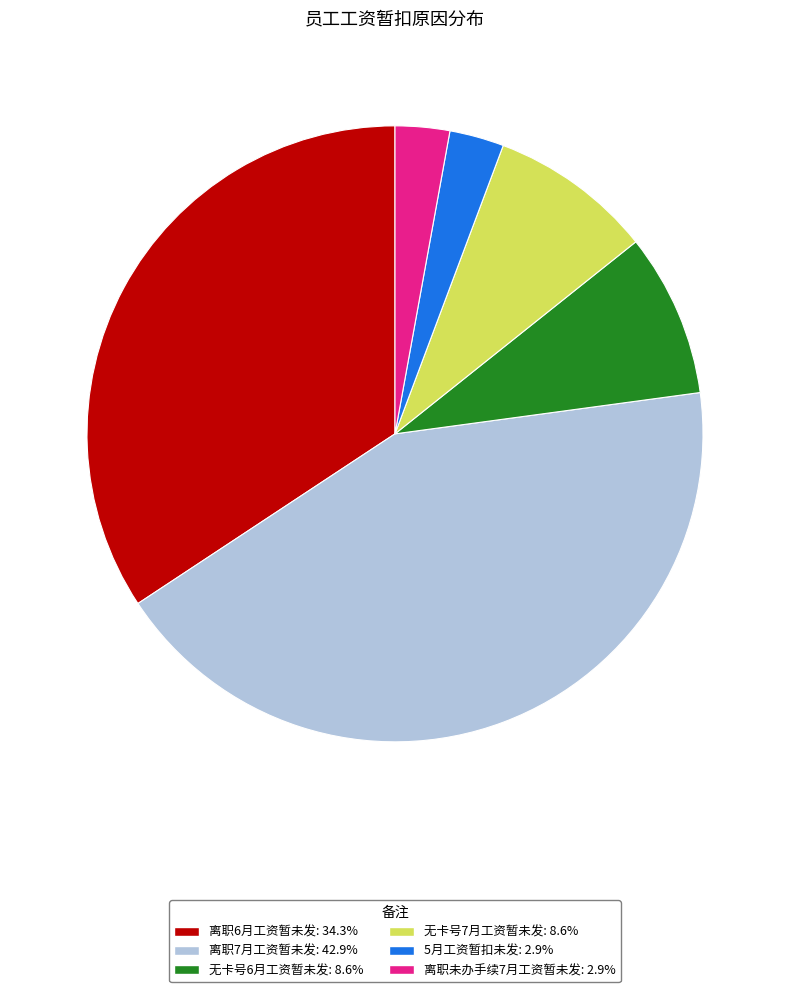

Count the number of slices in the pie.

6